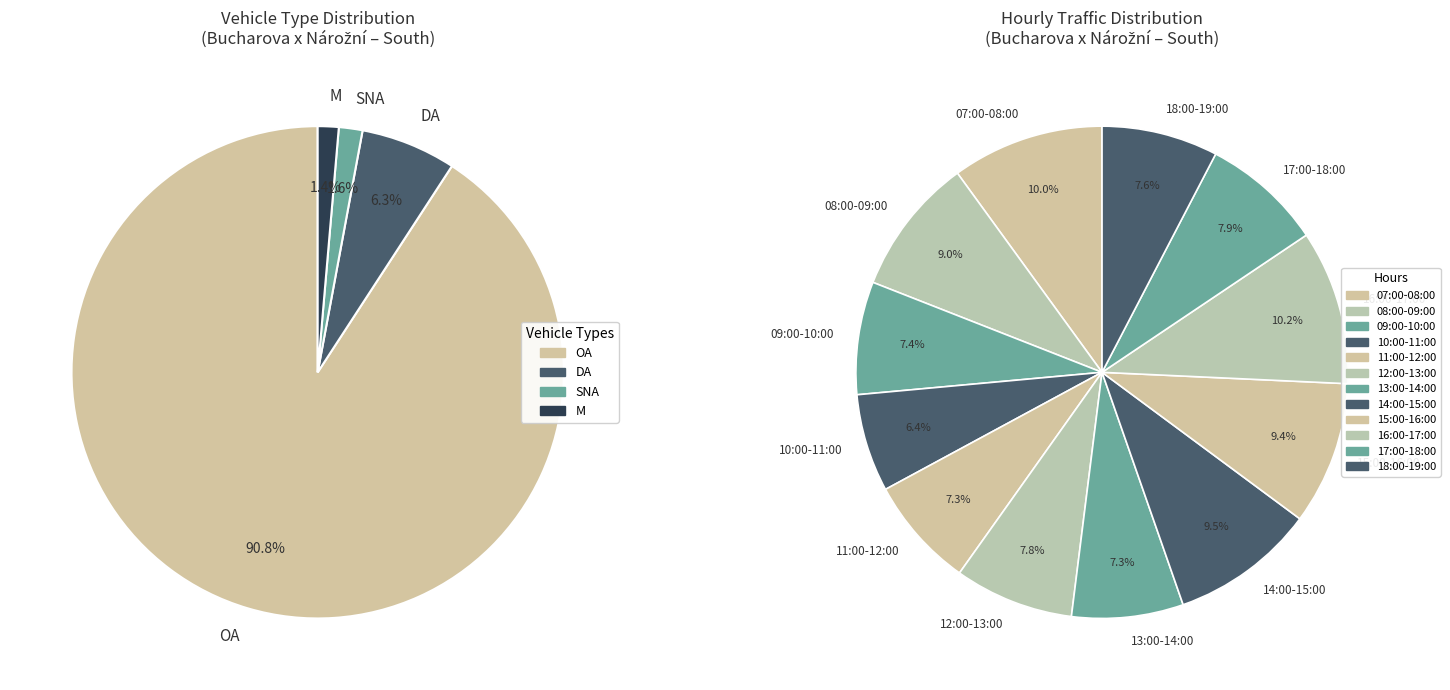

True or false: 17:00-18:00 accounts for 15% of the total.

False